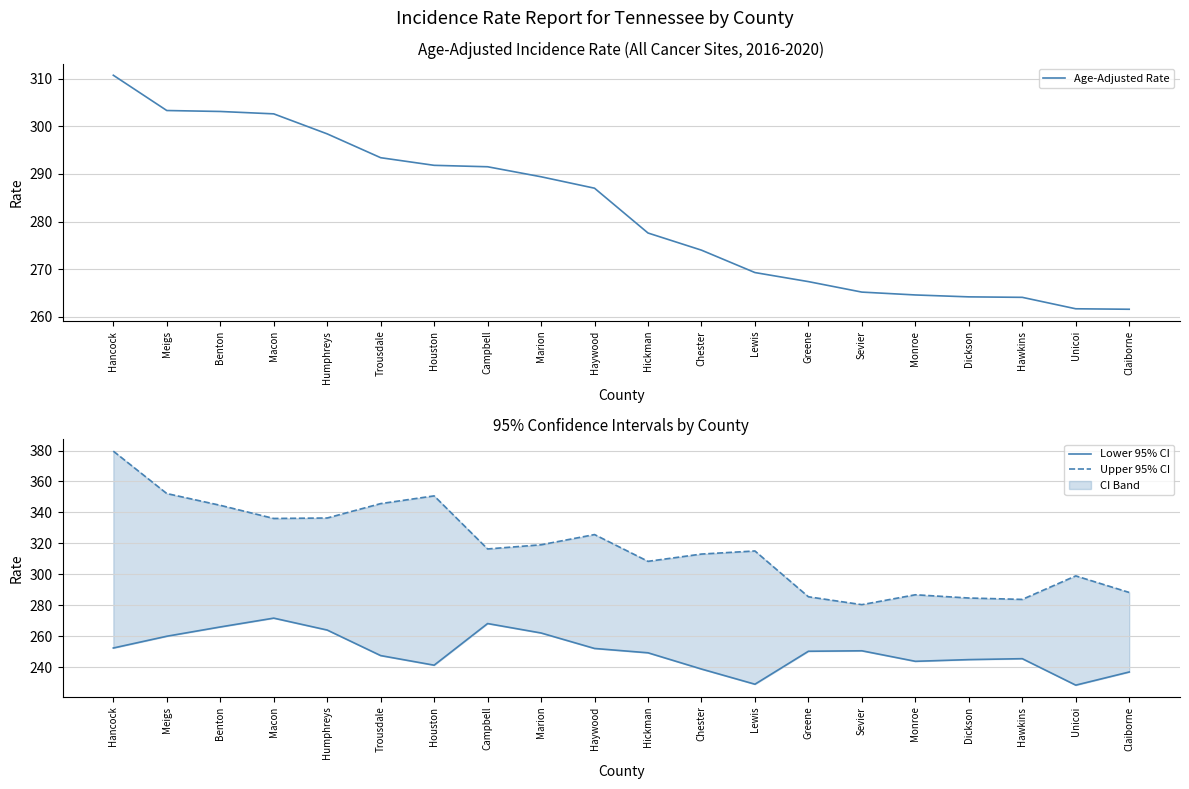

Rank the series at Claiborne from highest to lowest value.

Upper 95% CI, Age-Adjusted Rate, Lower 95% CI